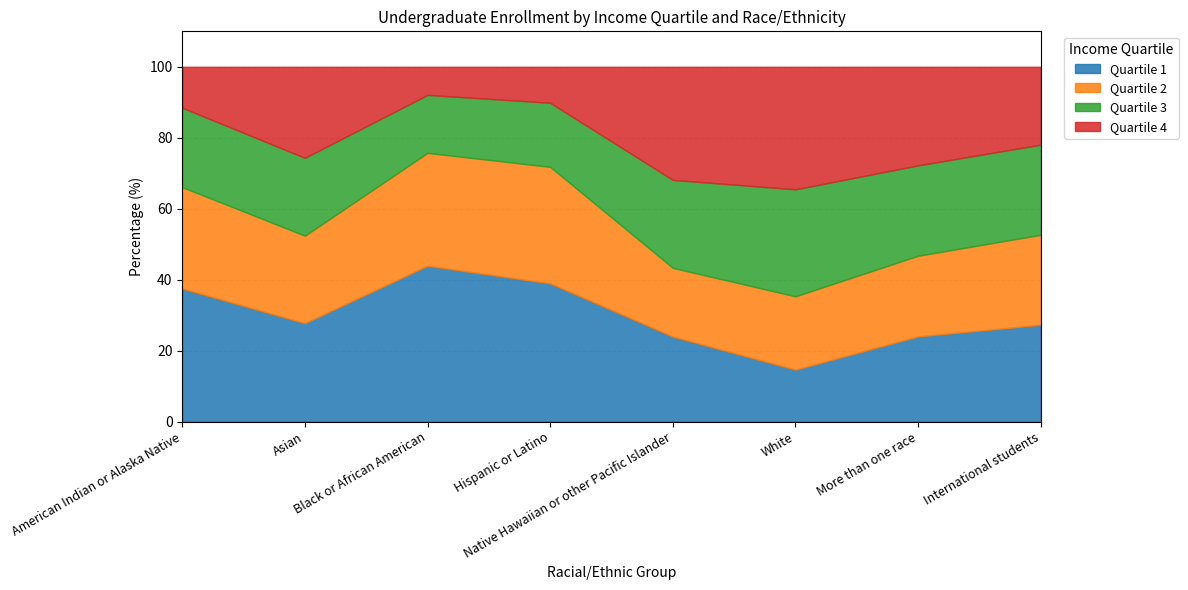

Where do Quartile 2 and Quartile 1 first cross each other?

Native Hawaiian or other Pacific Islander and White